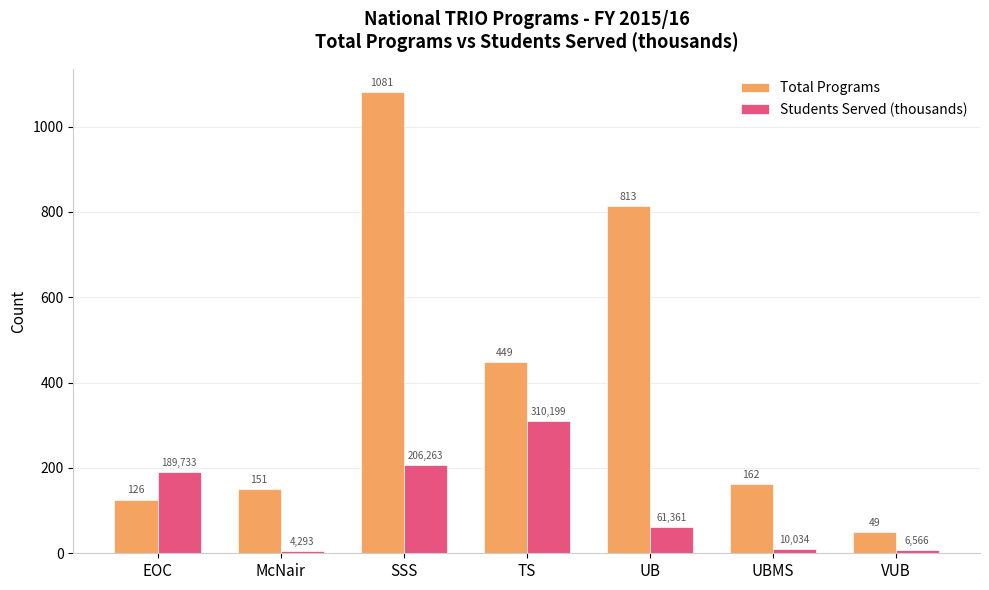

Read the Students Served (thousands) value at UB.

61.4